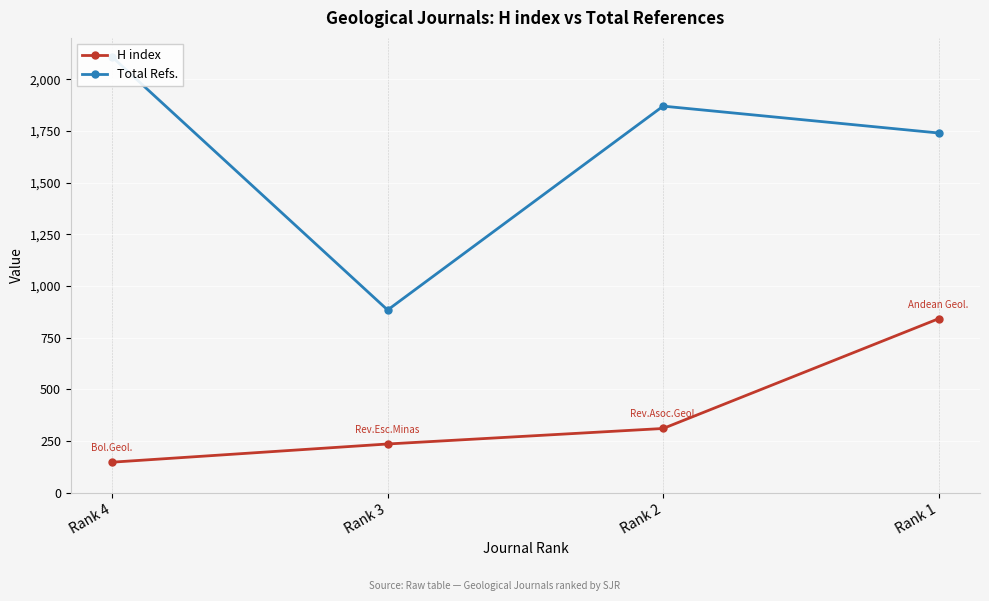

What is the total value across all series at Rank 3?

1120